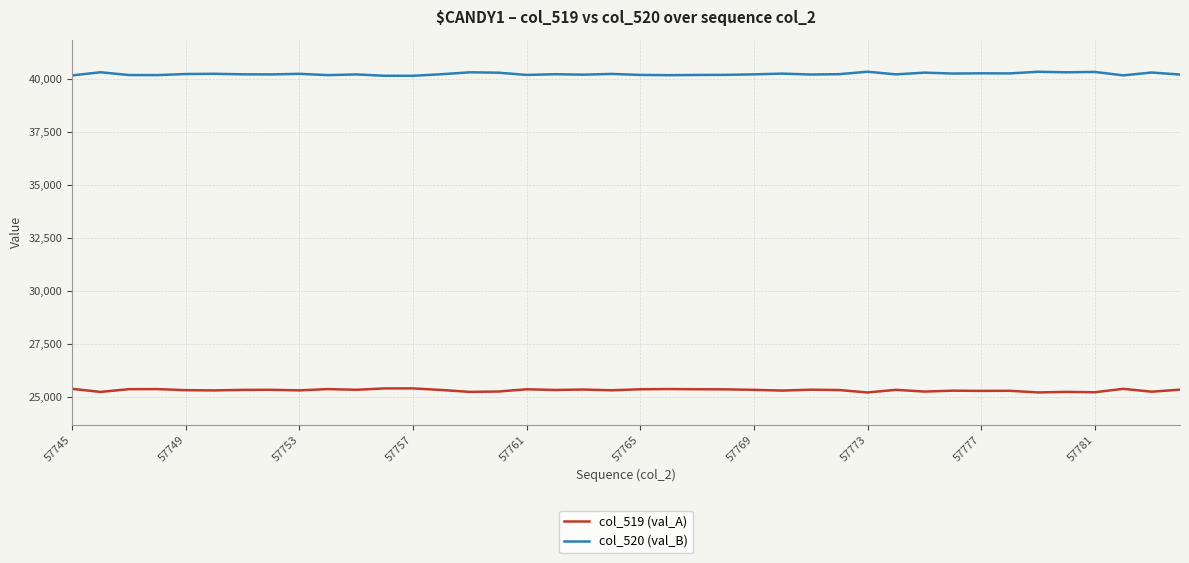

Which series has the largest total across all categories?

col_520 (val_B)